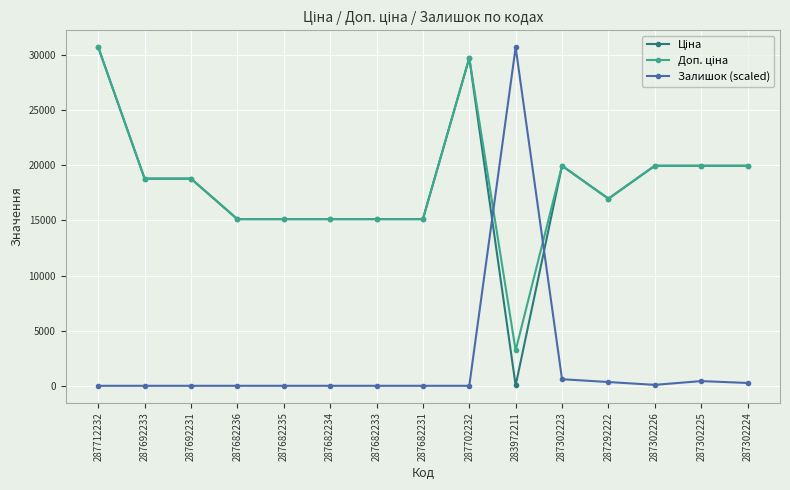

Count the number of categories in the chart.

15